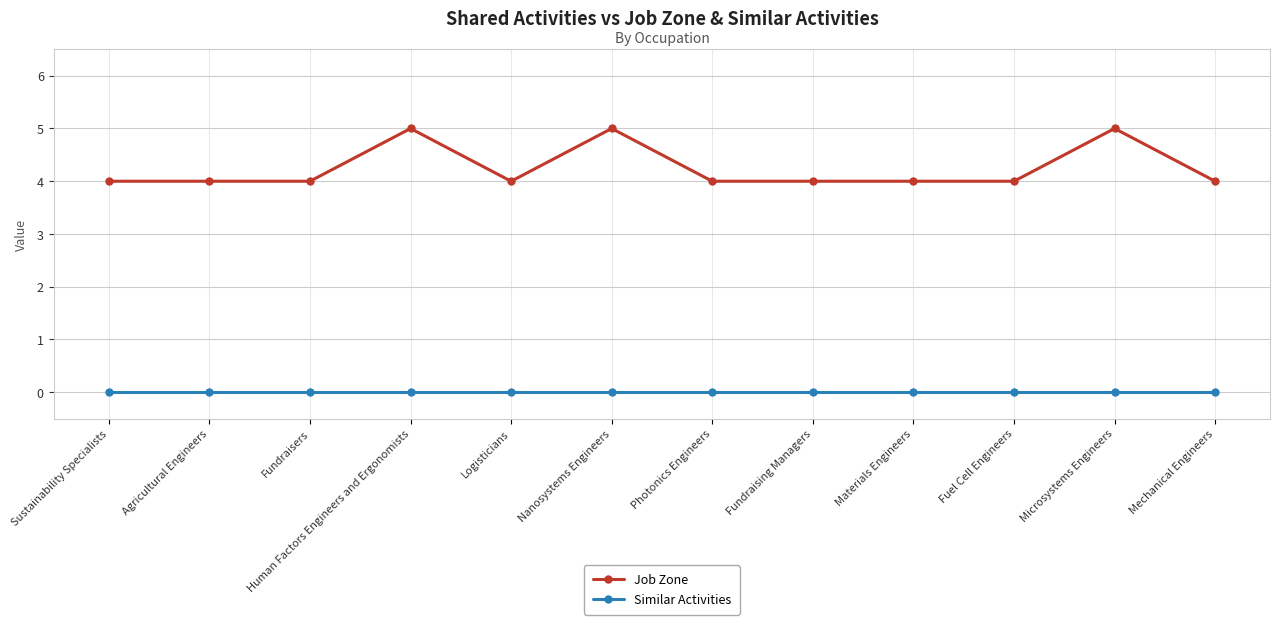

Reading left to right, what are all the values shown in this chart?

Job Zone: Sustainability Specialists=4	Agricultural Engineers=4	Fundraisers=4	Human Factors Engineers and Ergonomists=5	Logisticians=4	Nanosystems Engineers=5	Photonics Engineers=4	Fundraising Managers=4	Materials Engineers=4	Fuel Cell Engineers=4	Microsystems Engineers=5	Mechanical Engineers=4
Similar Activities: Sustainability Specialists=0	Agricultural Engineers=0	Fundraisers=0	Human Factors Engineers and Ergonomists=0	Logisticians=0	Nanosystems Engineers=0	Photonics Engineers=0	Fundraising Managers=0	Materials Engineers=0	Fuel Cell Engineers=0	Microsystems Engineers=0	Mechanical Engineers=0